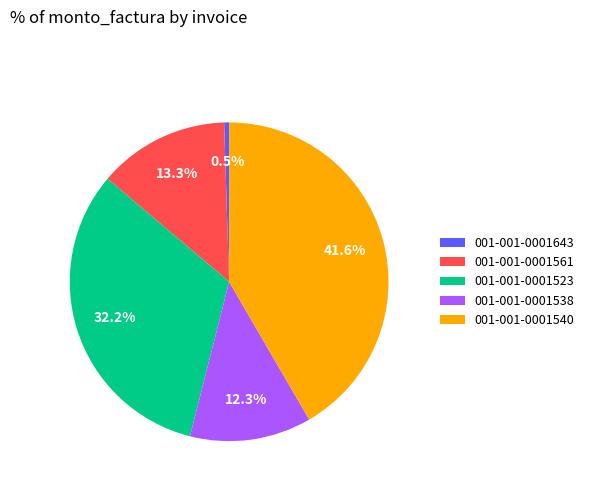

Approximately how many times larger is the value at 001-001-0001523 compared to 001-001-0001540?

0.8